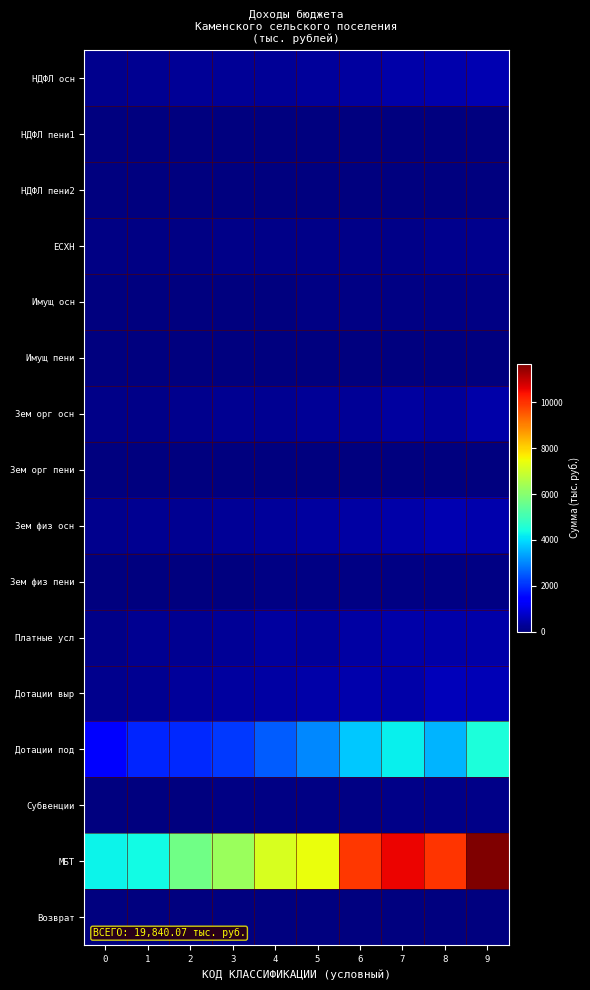

Which series has the widest spread of values?

МБТ